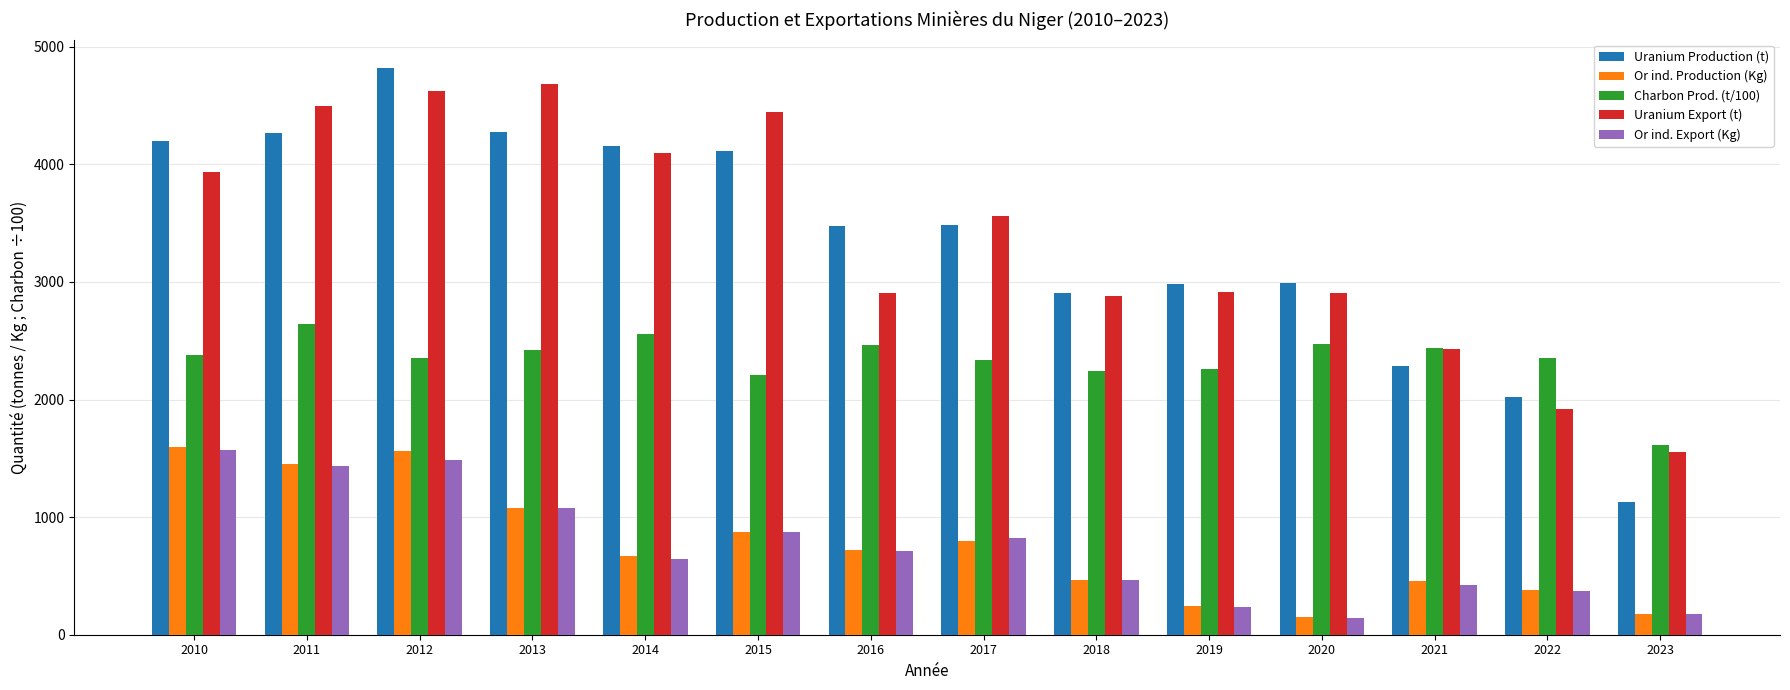

The Charbon Prod. (t/100) series shows 2350.7 at 2012. True or false?

True